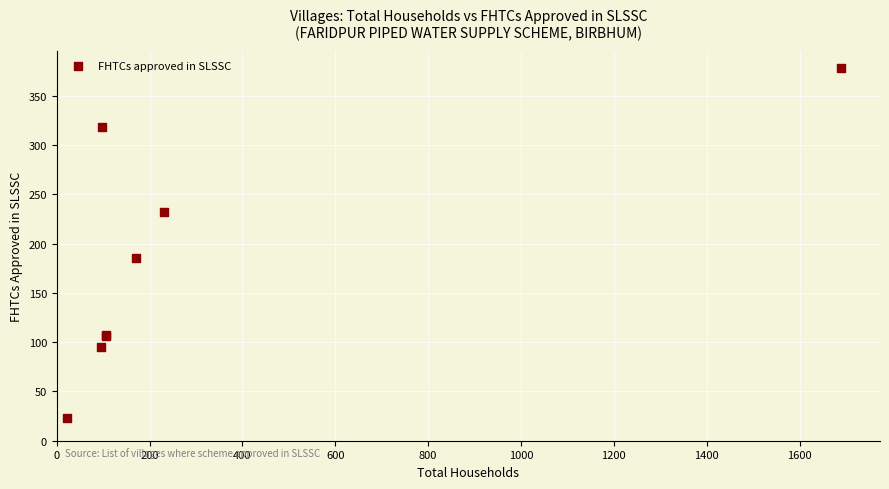

What Y value in the scatter plot is closest to 200?

185